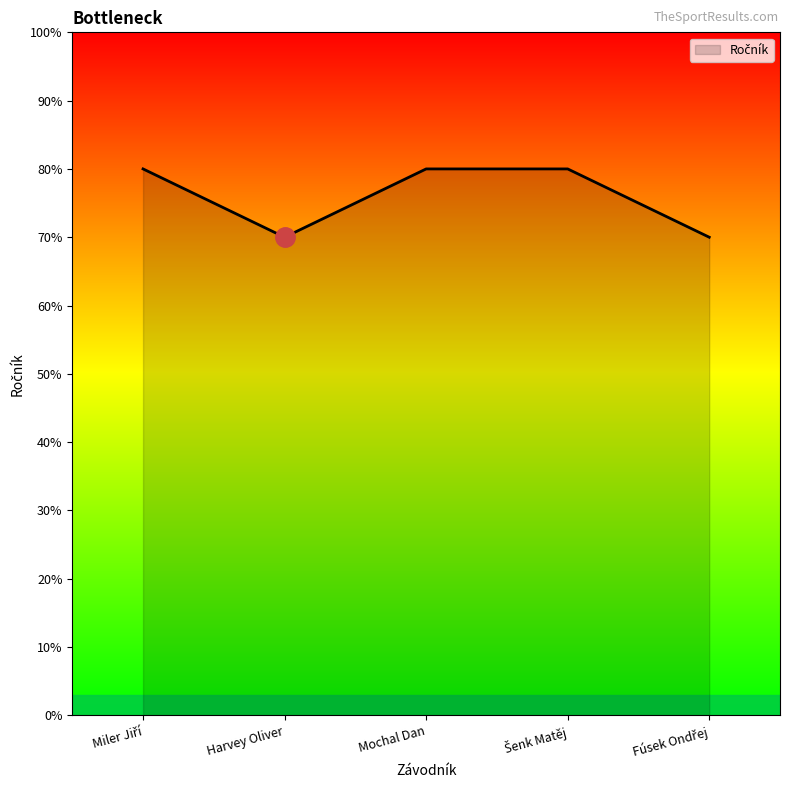

Where is the first local minimum?

Harvey Oliver